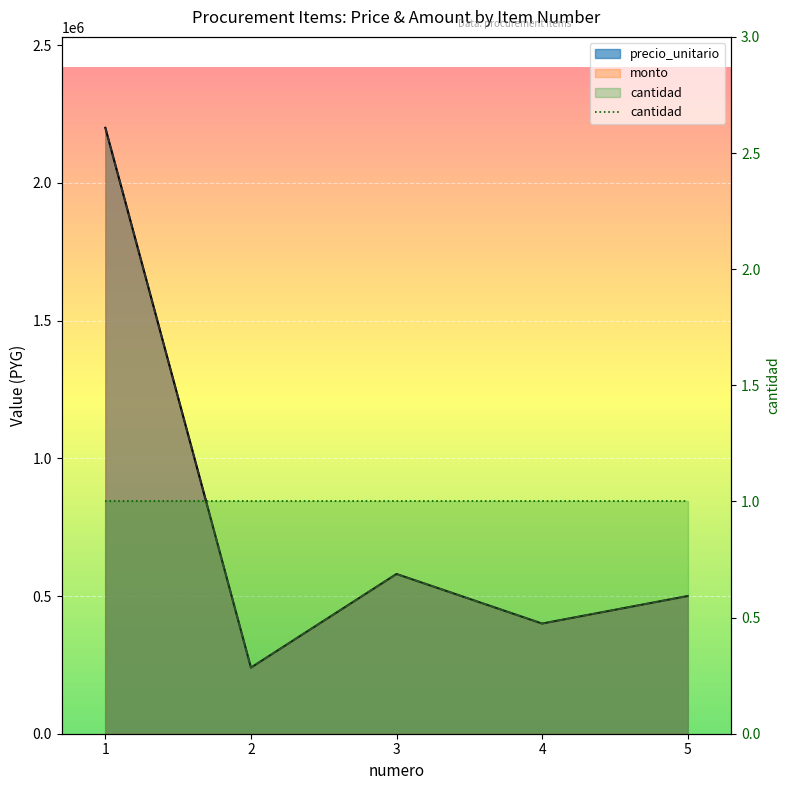

Does the chart display data point markers on the line(s)?

No